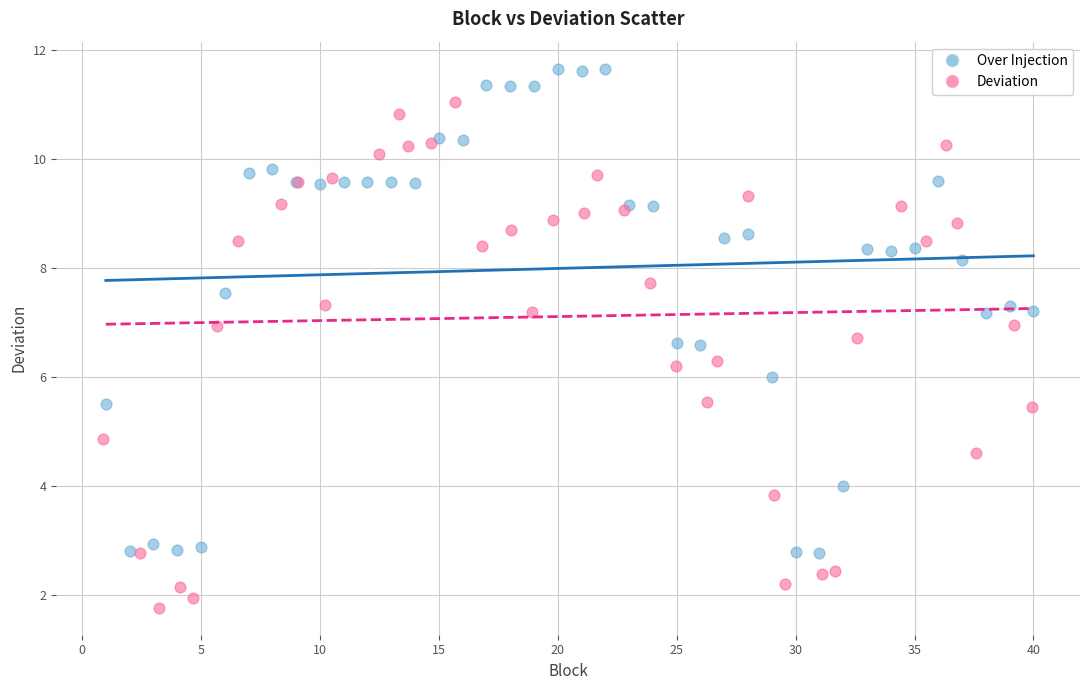

Which series contains the lowest Y value?

Deviation